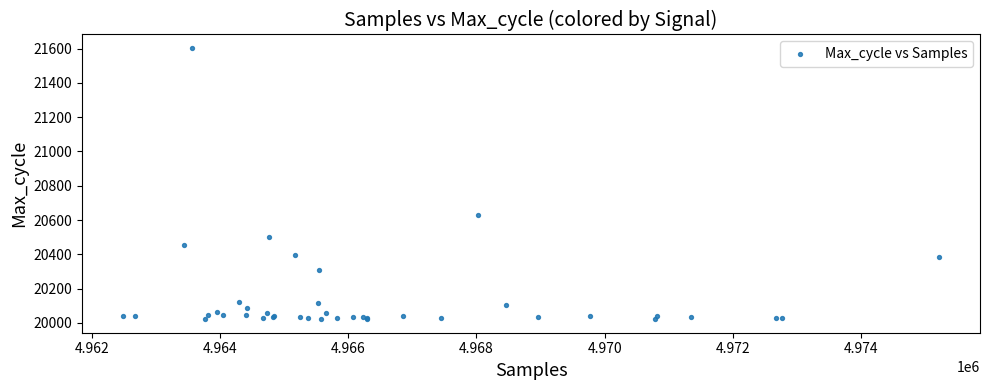

What Y value in the scatter plot is closest to 20812?

20630